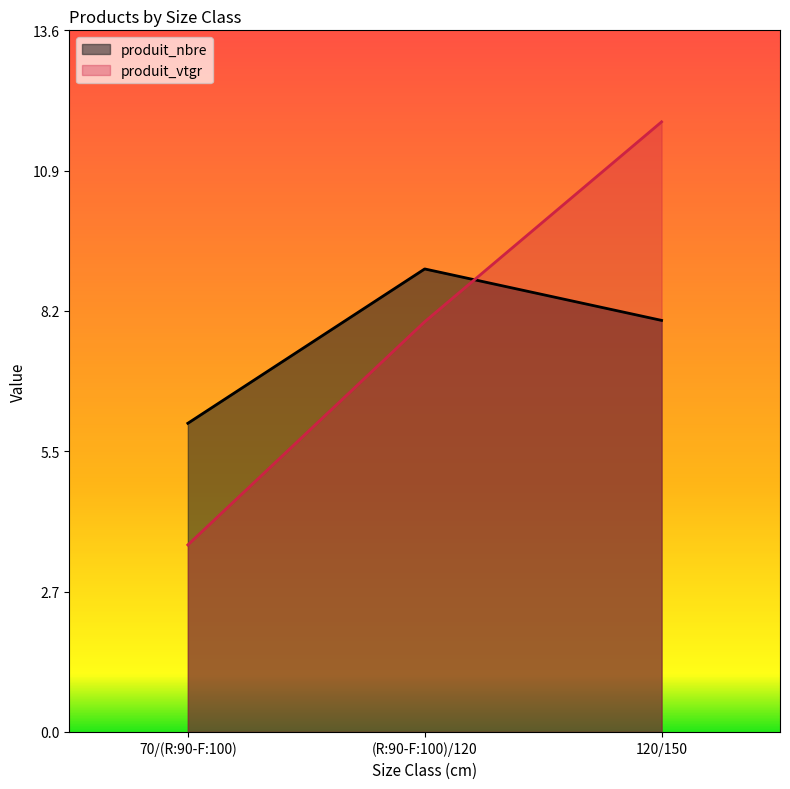

At which label is produit_vtgr closest to 7?

(R:90-F:100)/120